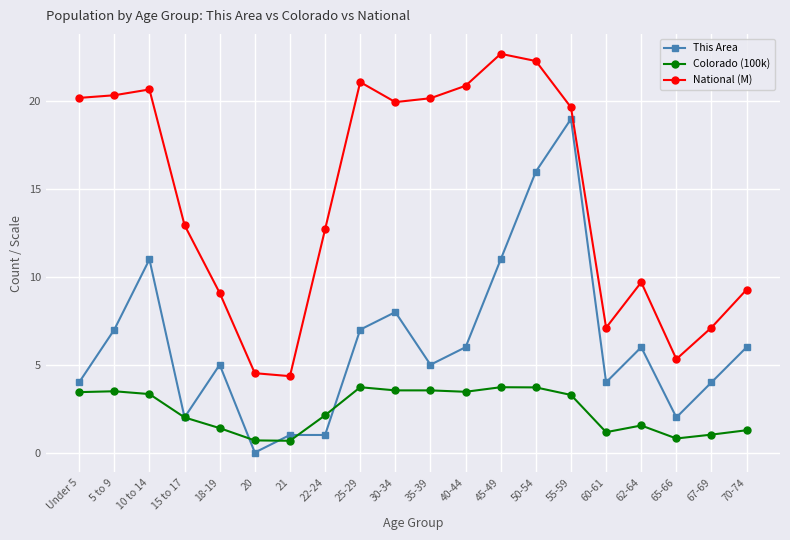

Does the chart have visible grid lines?

Yes